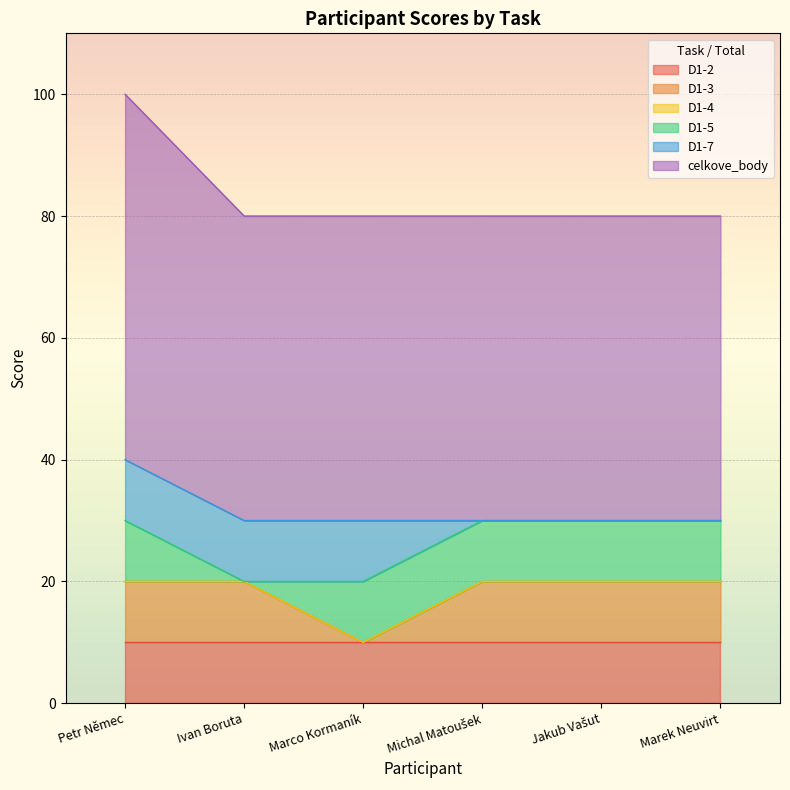

Rank the series by their maximum value, from highest to lowest.

celkove_body, D1-2, D1-3, D1-5, D1-7, D1-4